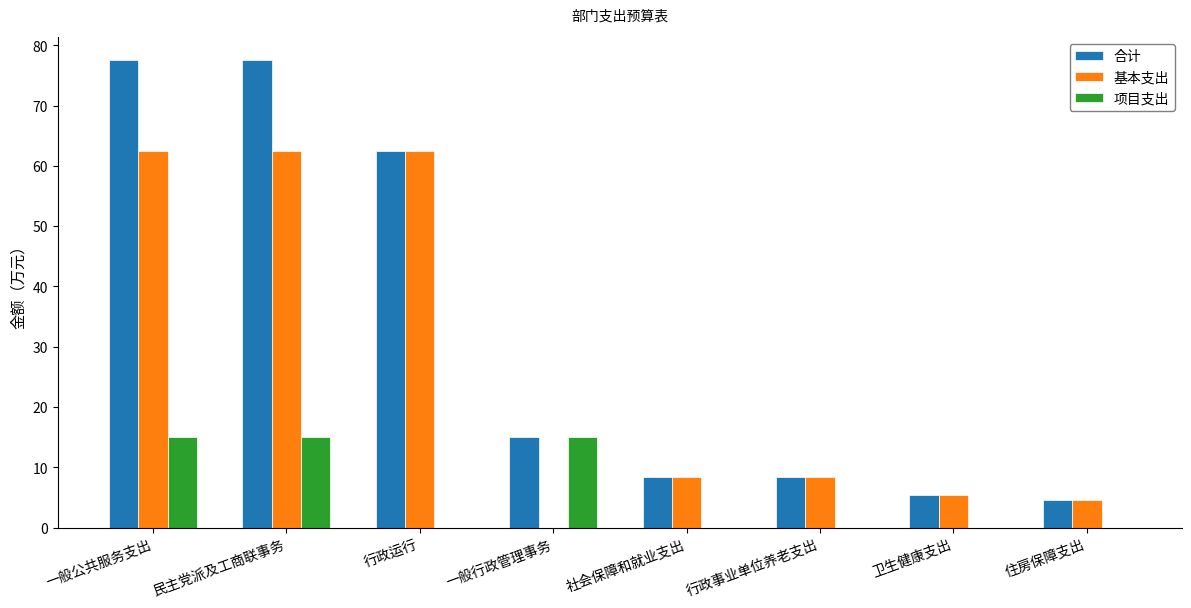

What is the maximum value shown in the chart?

77.5